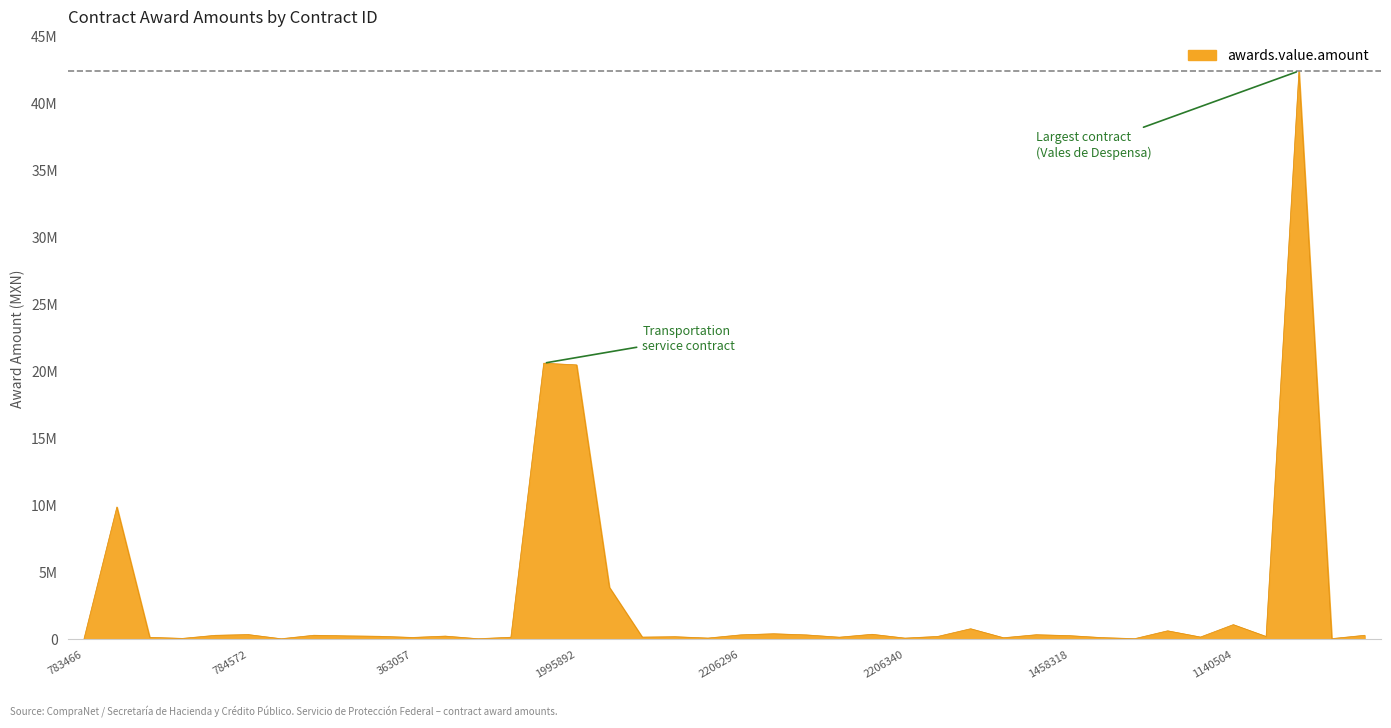

Reading right to left, what are all the values shown in this chart?

300000.0	53487.0	42413793.0	211776.0	1095566.0	170689.0	635740.0	50341.3	127958.0	275862.0	343103.0	117556.0	789457.0	215510.0	91000.0	375399.0	159107.0	329309.0	415575.0	332427.0	94300.0	195300.0	165487.0	3879250.0	20482758.0	20609423.0	155172.0	45700.0	240700.0	139852.0	226500.0	257500.0	304000.0	43103.4	353800.0	300000.0	69849.8	148600.0	9876917.0	51724.1